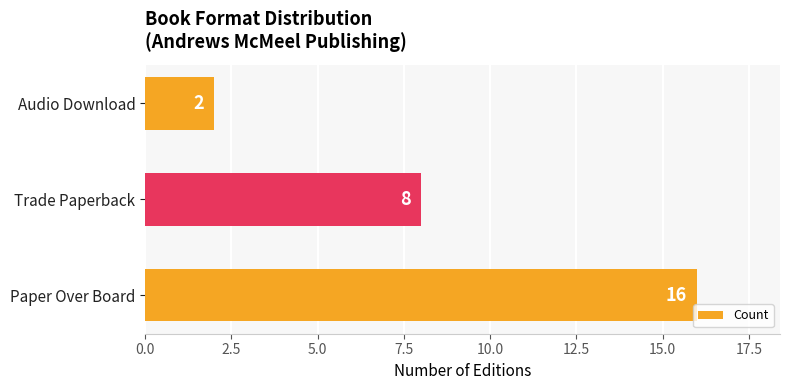

What is the ratio of the value at Paper Over Board to the value at Audio Download?

8.0